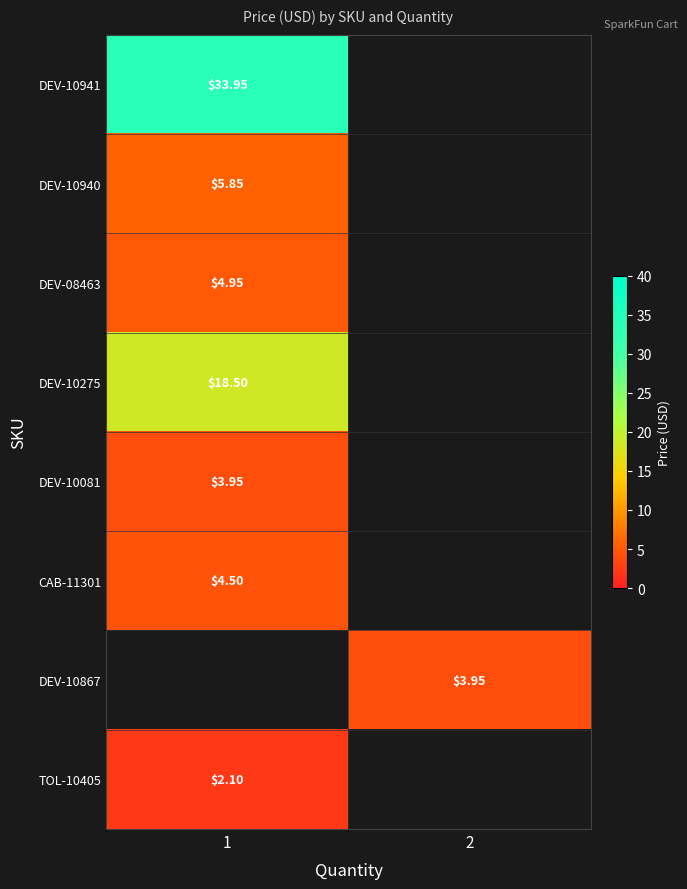

What is the maximum value for DEV-10941?

34.0